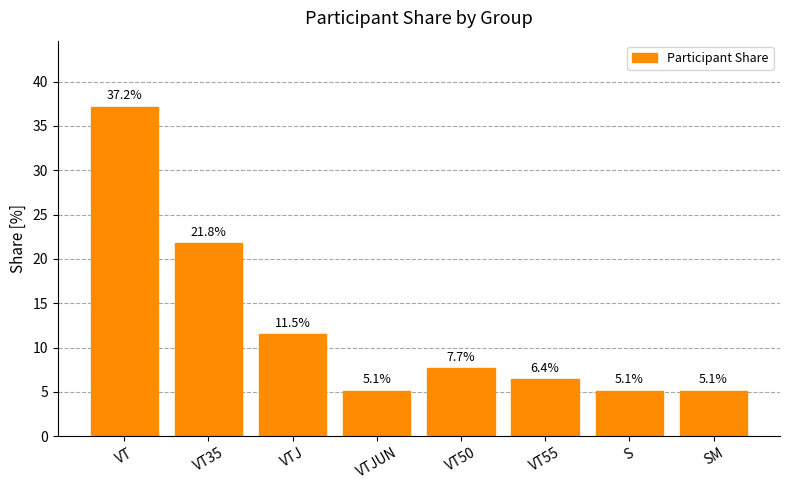

Reading left to right, transcribe all the data shown in this chart.

37.2	21.8	11.5	5.1	7.7	6.4	5.1	5.1